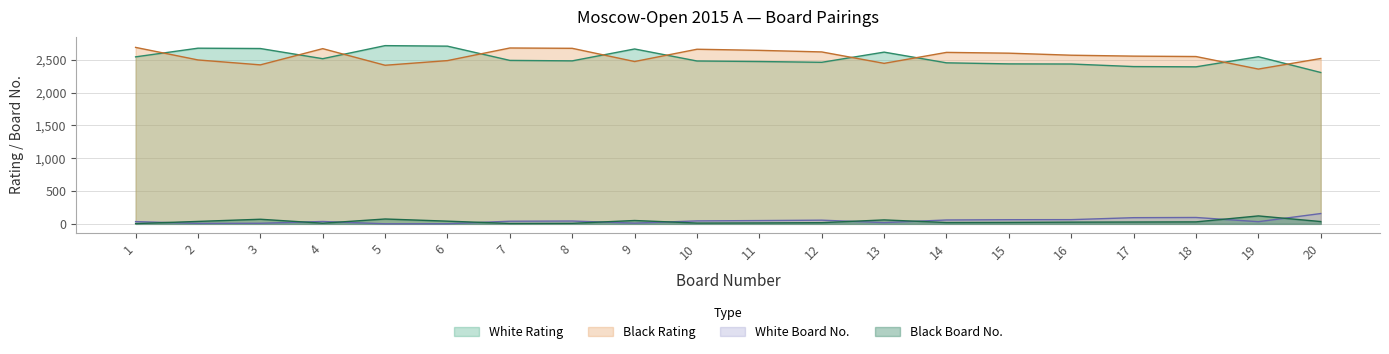

How many intersections are there between Black Rating and White Rating?

10